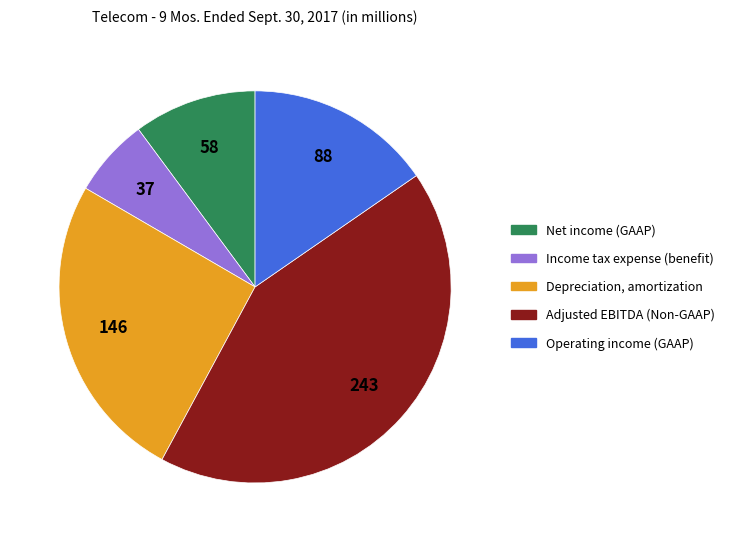

Is there any slice that represents more than half of the pie?

No